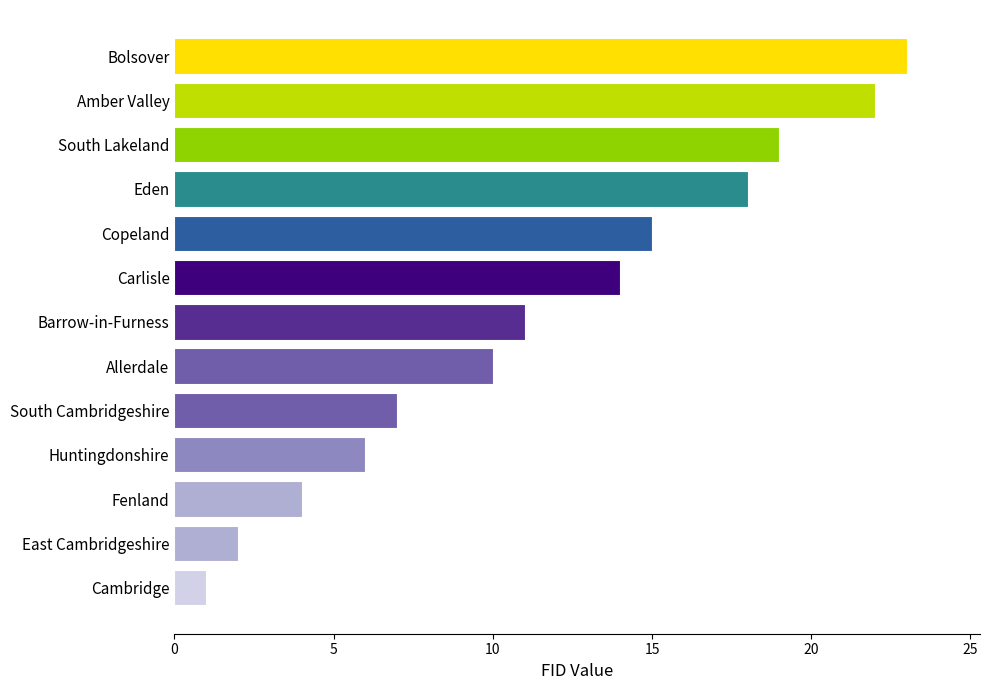

Reading bottom to top, list all the values displayed in this chart.

Cambridge=1	East Cambridgeshire=2	Fenland=4	Huntingdonshire=6	South Cambridgeshire=7	Allerdale=10	Barrow-in-Furness=11	Carlisle=14	Copeland=15	Eden=18	South Lakeland=19	Amber Valley=22	Bolsover=23